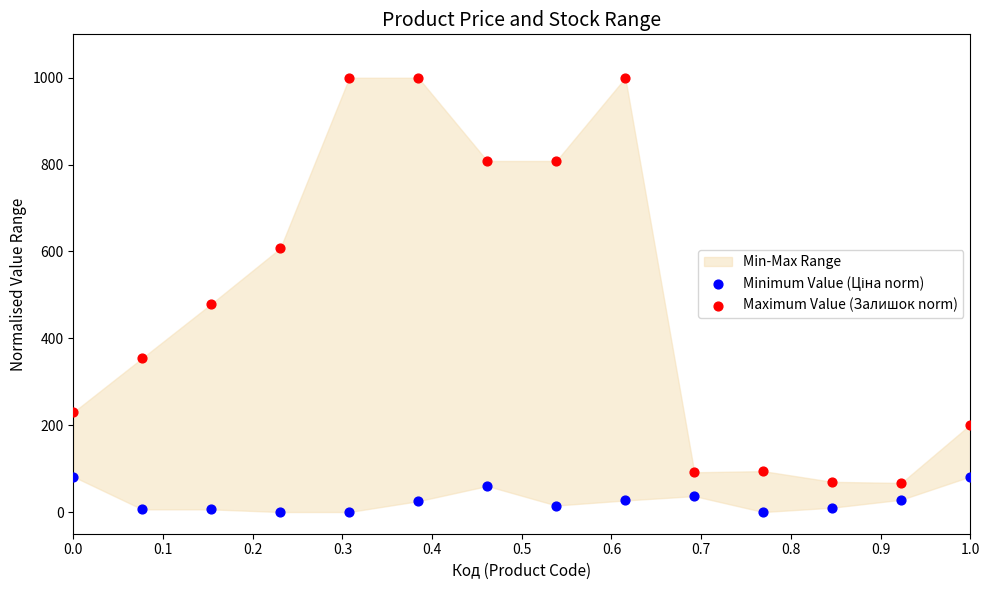

Across all series, what Y value is closest to 500?

479.2